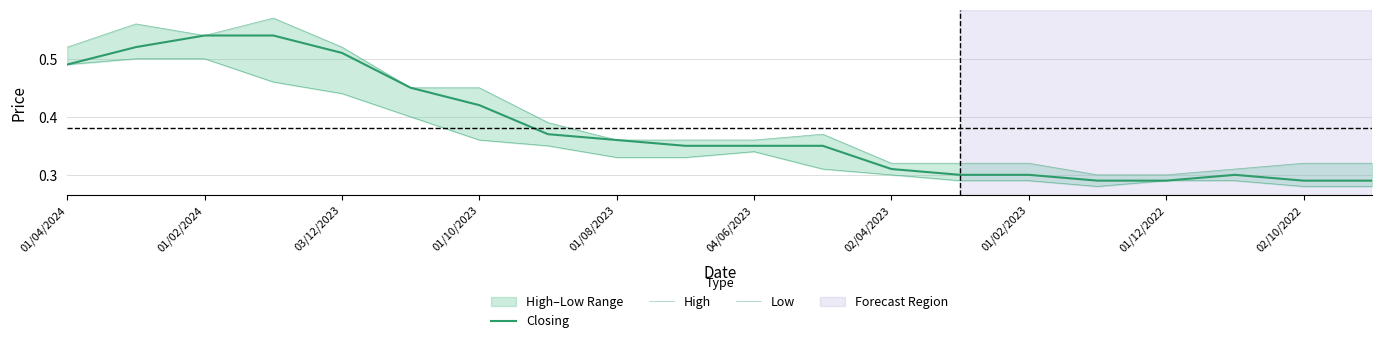

What is the approximate value of Closing at 02/10/2022?

0.3